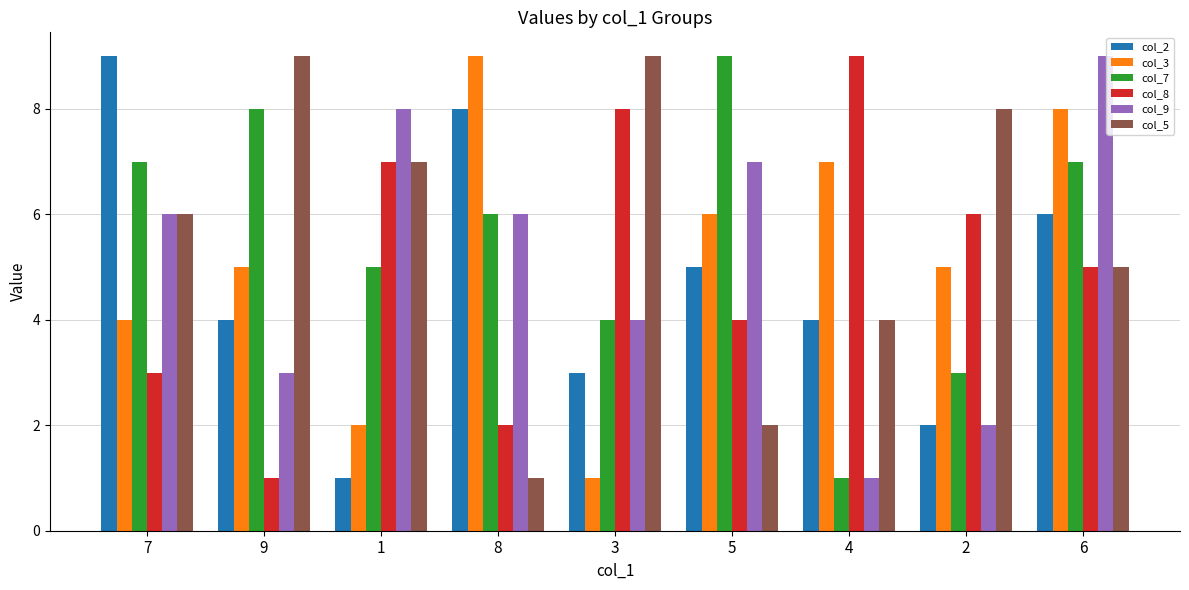

Does the chart contain stacked bars?

No